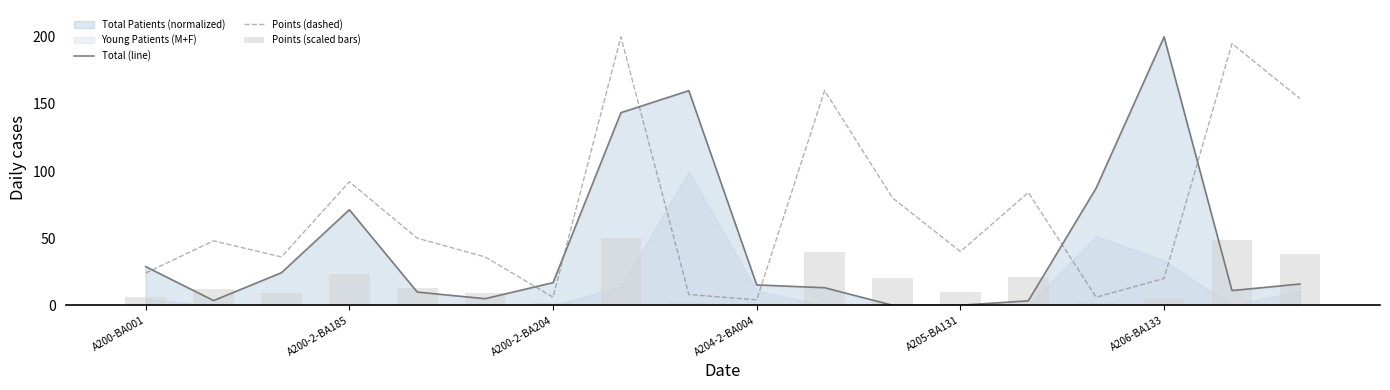

Is the value of Total (line) at A204-2-BA004 greater than the value of Points (dashed) at A204-2-BA004?

Yes